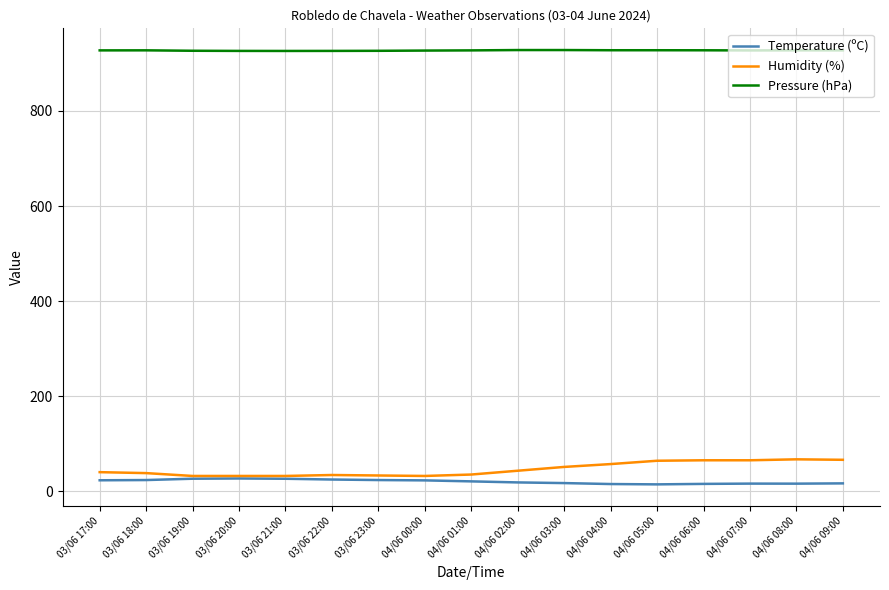

Is it true that Pressure (hPa) equals 1503.2 at 04/06 00:00?

False